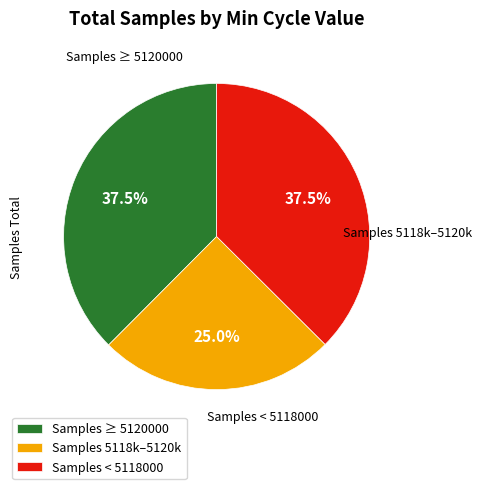

What is the ratio of the value at Samples 5118k–5120k to the value at Samples ≥ 5120000?

0.7